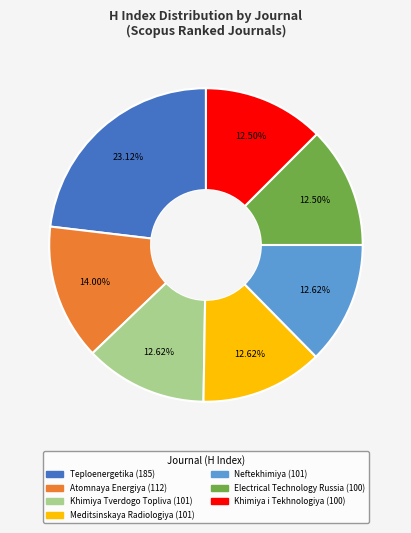

How many slices are in this pie chart?

7